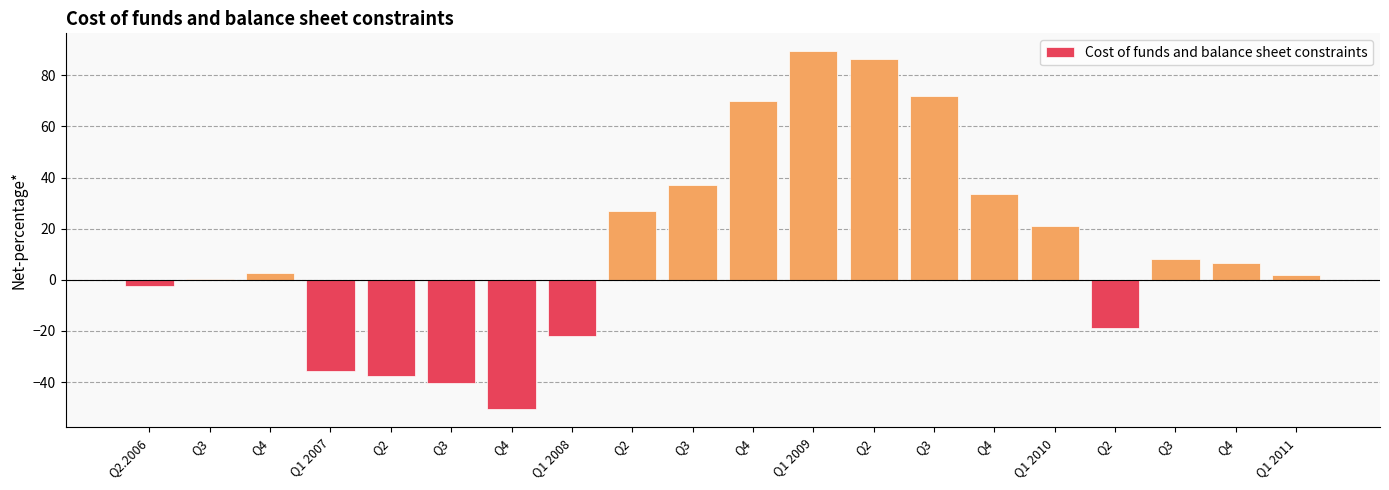

How many distinct data groups are displayed?

1